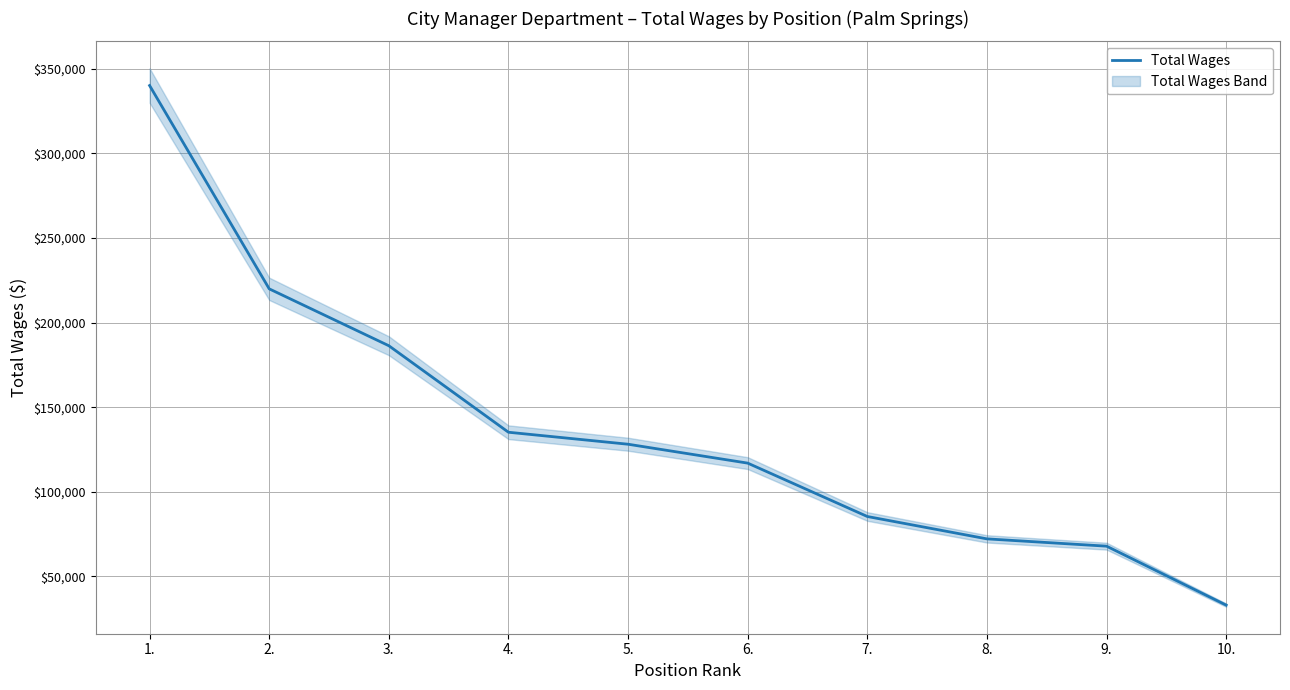

List the labels in order of value, smallest first.

10., 9., 8., 7., 6., 5., 4., 3., 2., 1.